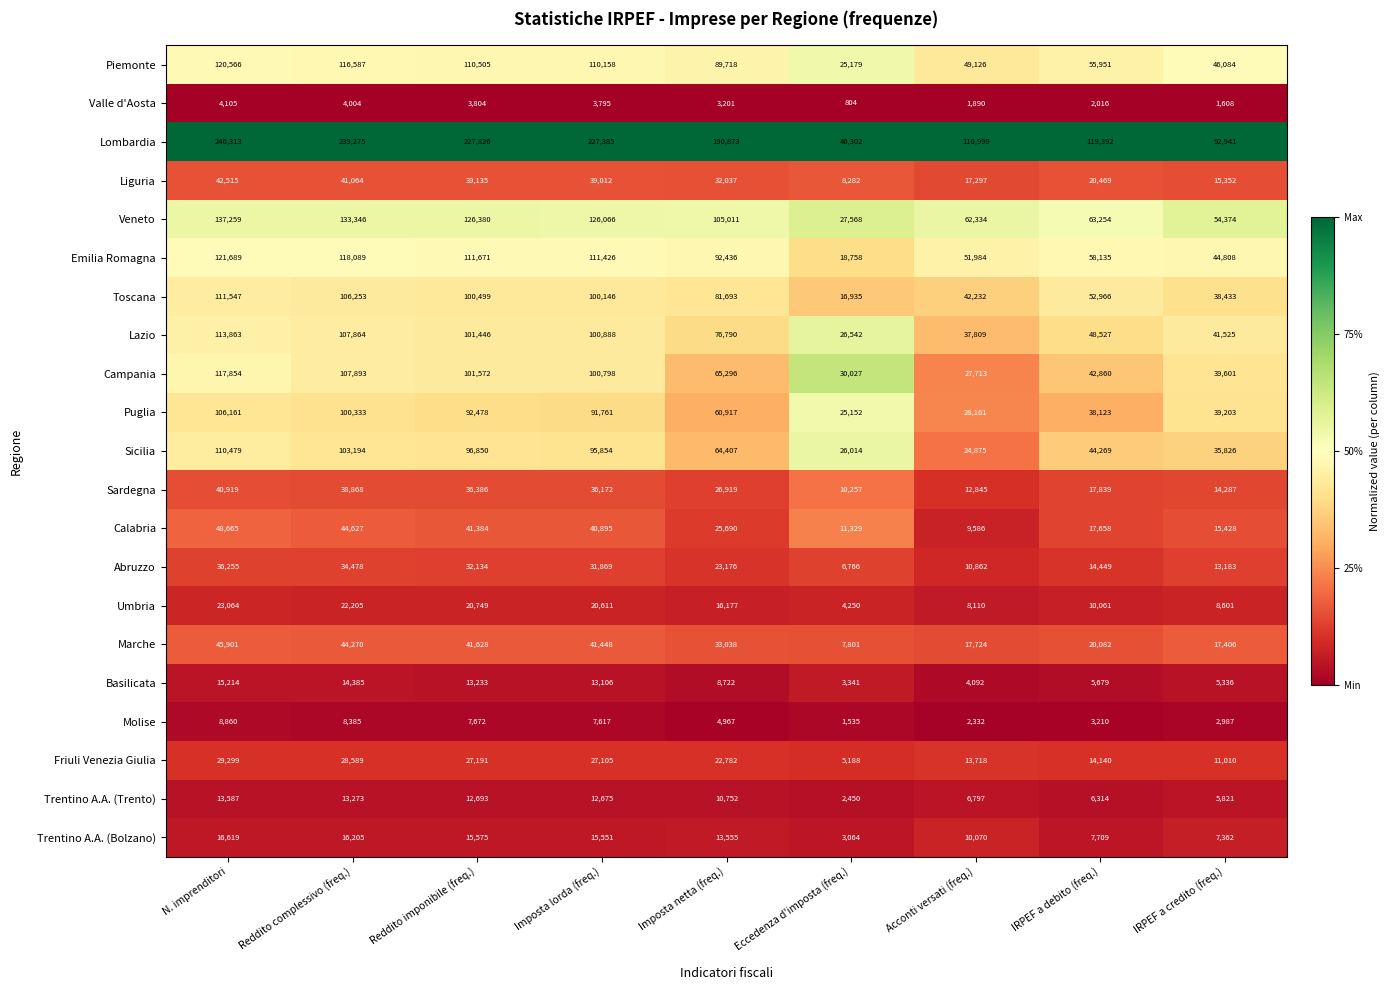

Is it true that Lombardia equals 61468 at IRPEF a debito (freq.)?

False